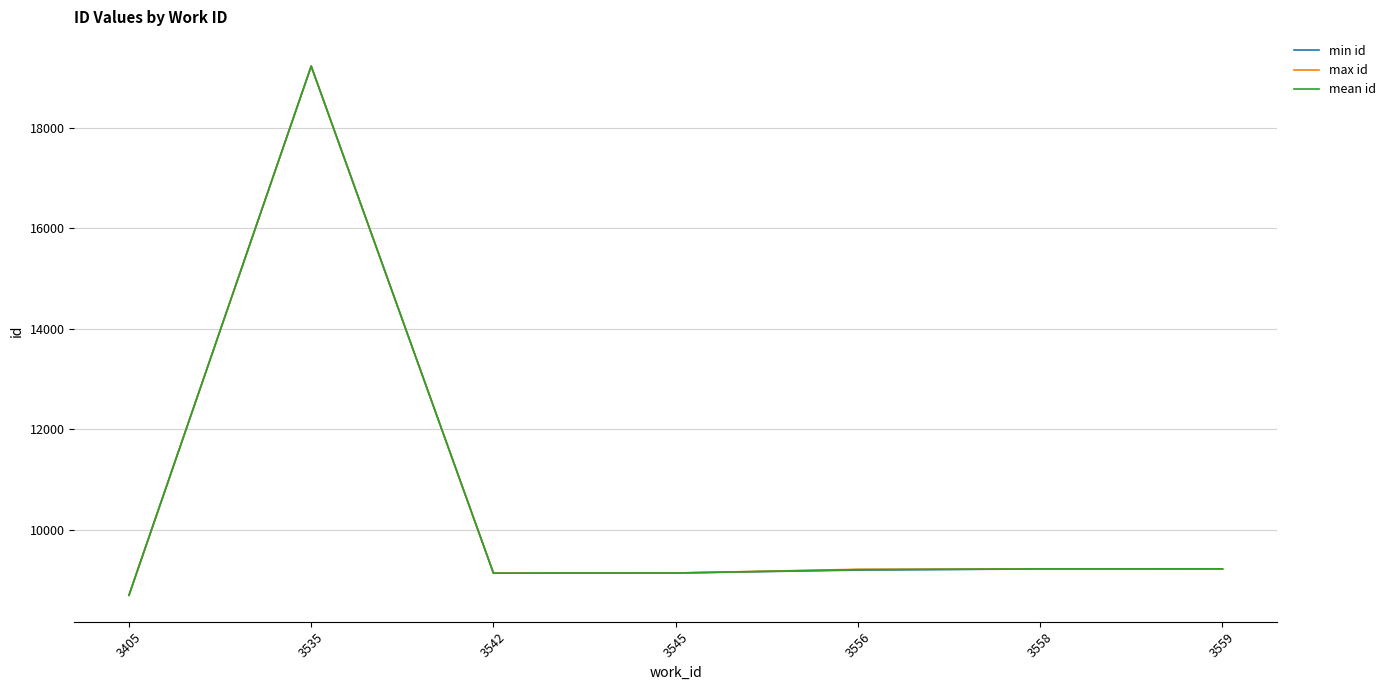

Rank the series by their average value, from highest to lowest.

max id, mean id, min id